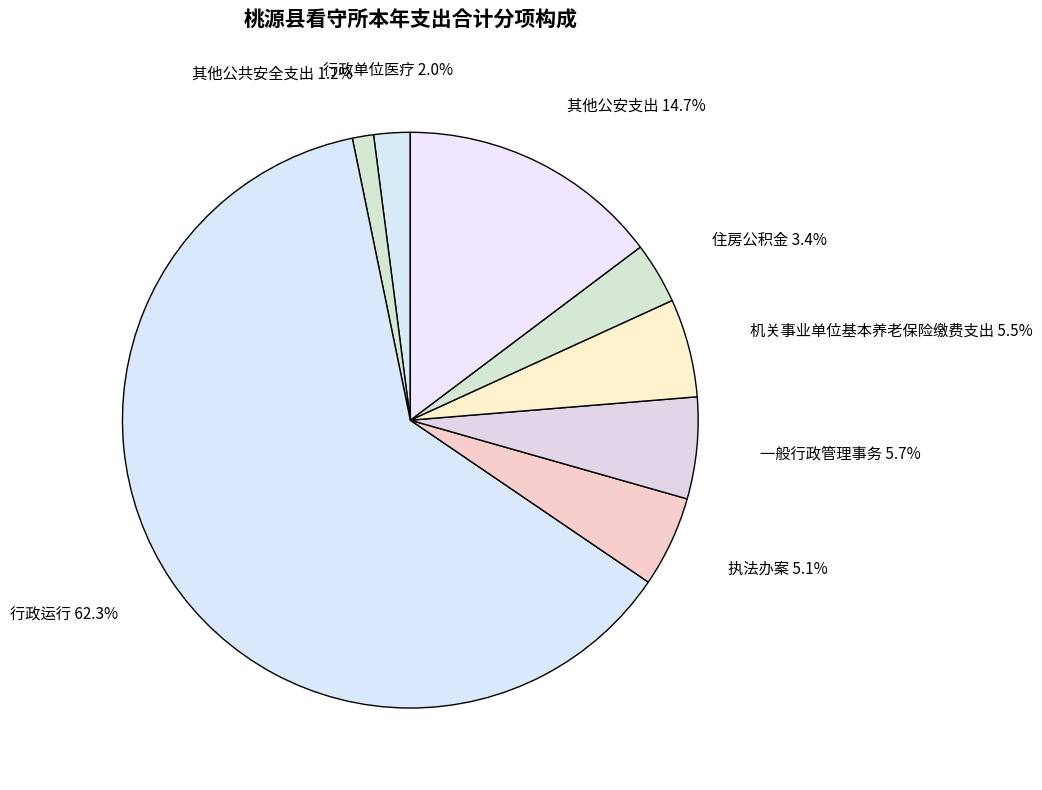

To the nearest percent, what percentage of the pie is 其他公安支出?

15%